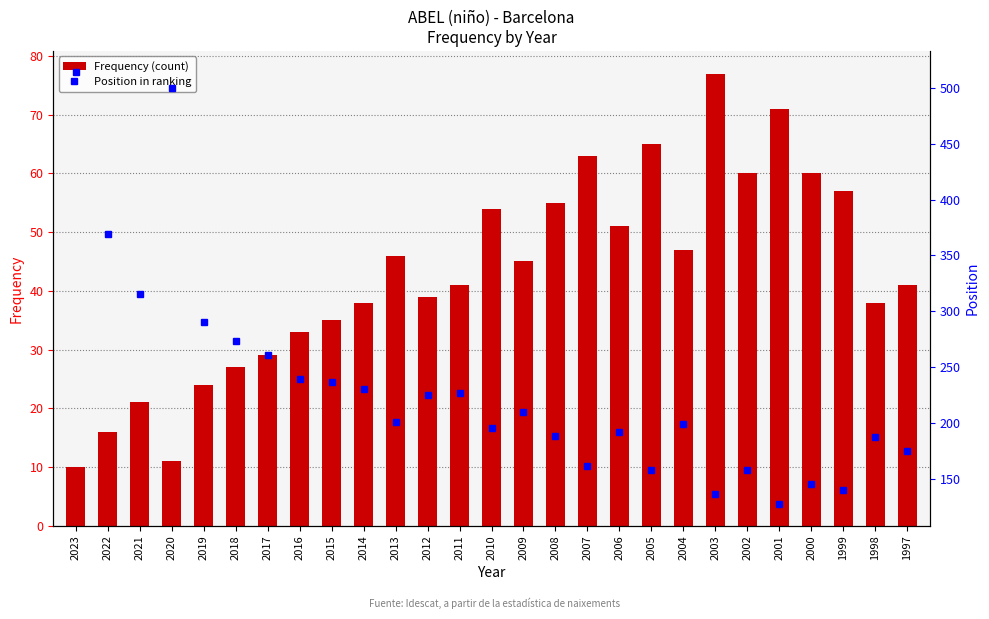

Which category has the highest value in the Frequency (count) series?

2003